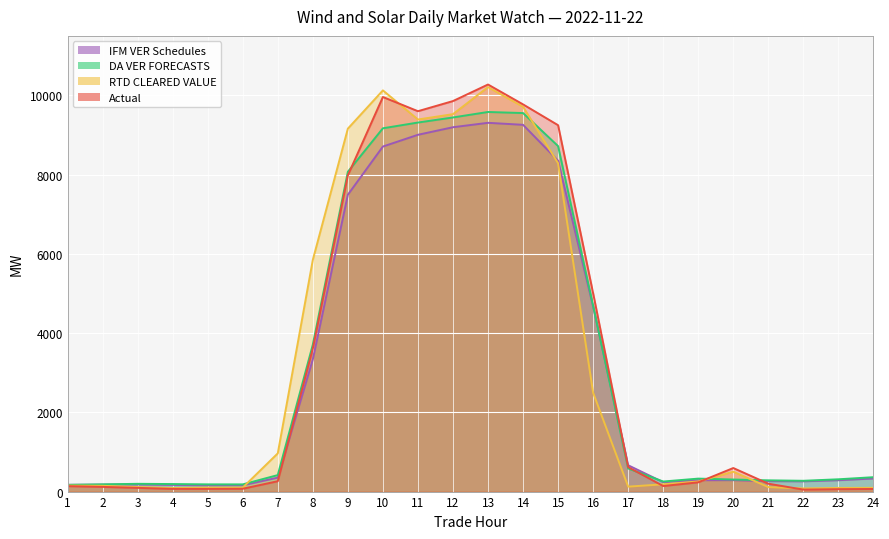

Where is the first local maximum for RTD CLEARED VALUE?

10